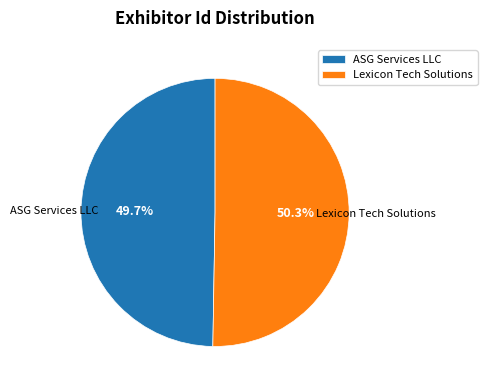

Count the number of slices in the pie.

2